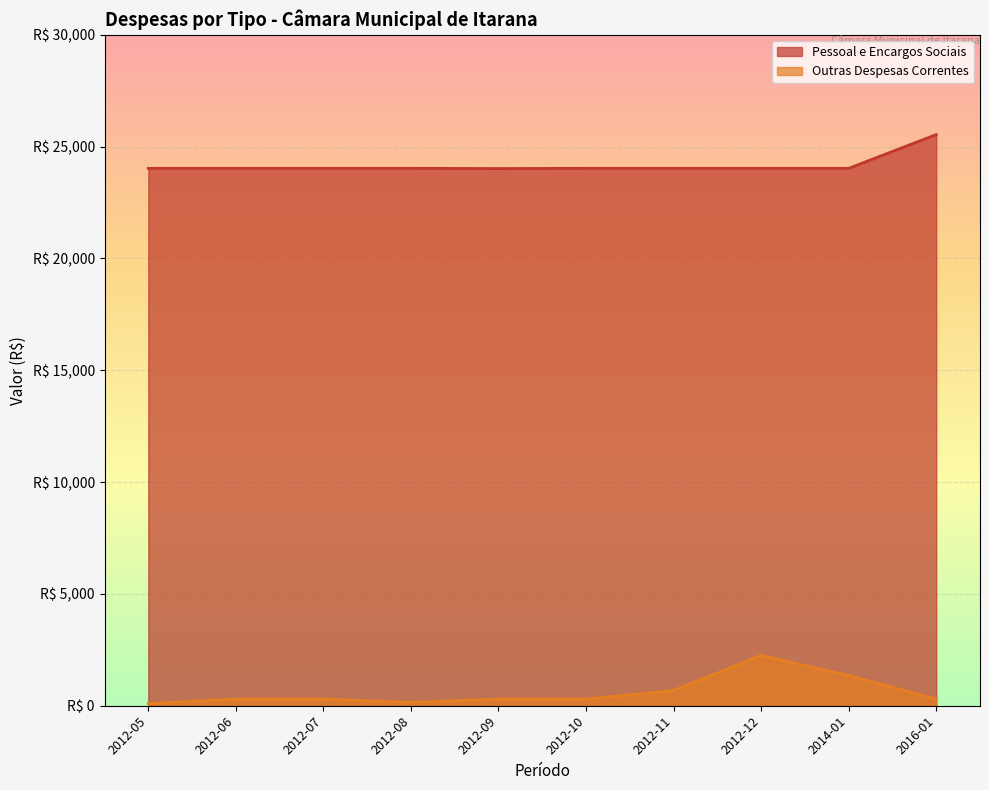

List the series in order of their overall mean, highest first.

Pessoal e Encargos Sociais, Outras Despesas Correntes